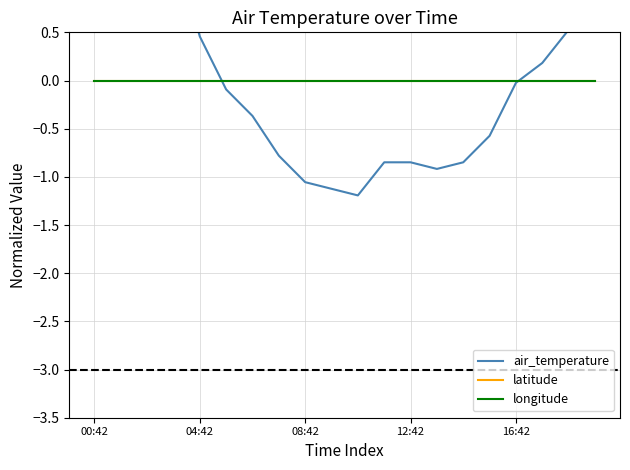

What is the label of the 12th point from the left?

11